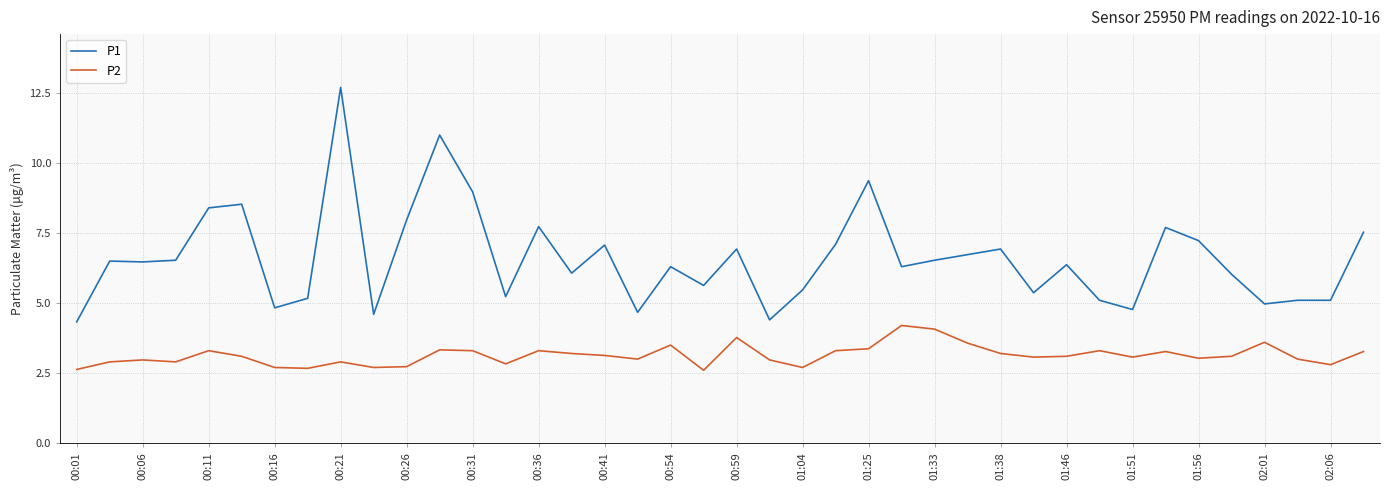

What is the lowest value of the P2 series?

2.6